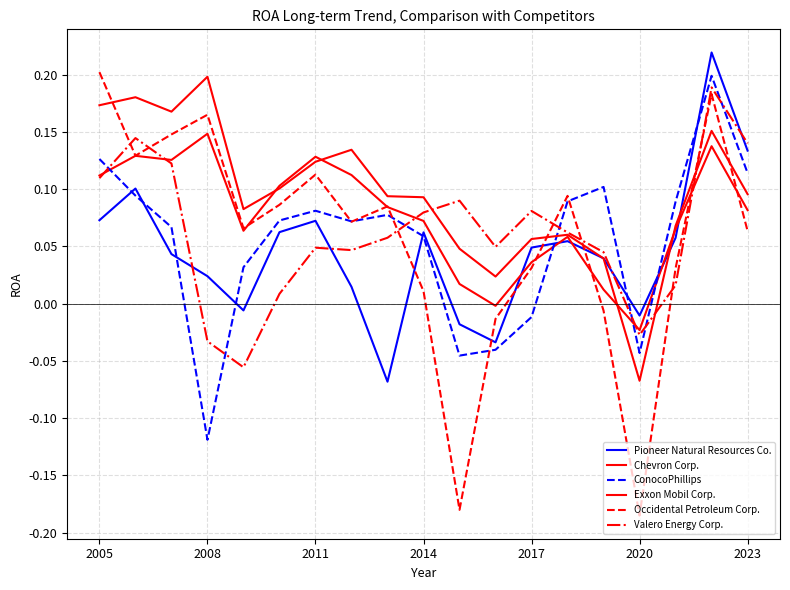

How many distinct data groups are displayed?

6